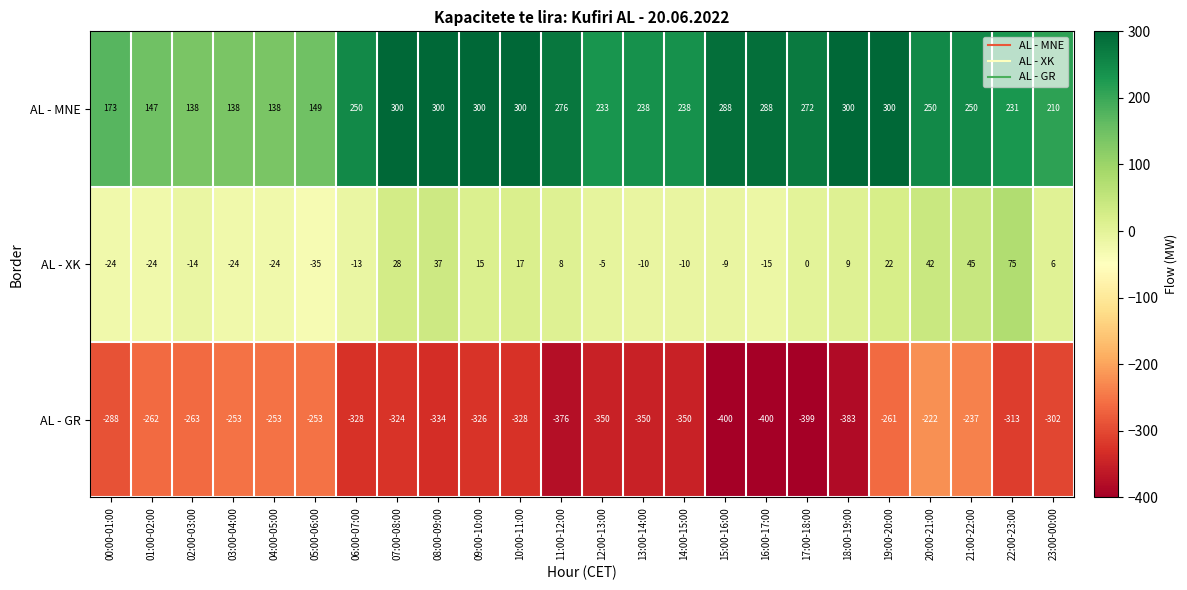

Between 19:00-20:00 and 23:00-00:00, which series saw the biggest shift?

AL - MNE